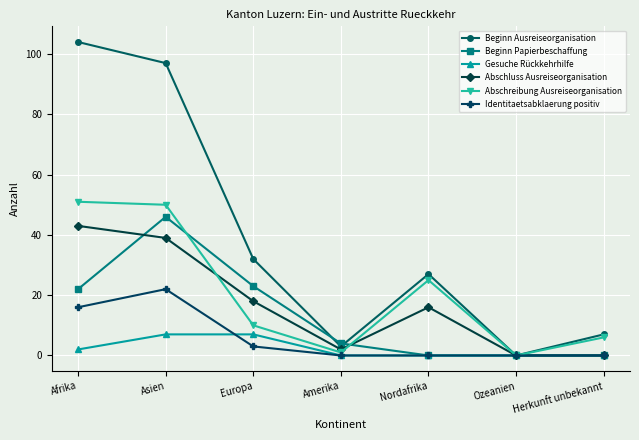

Which series has the largest total across all categories?

Beginn Ausreiseorganisation